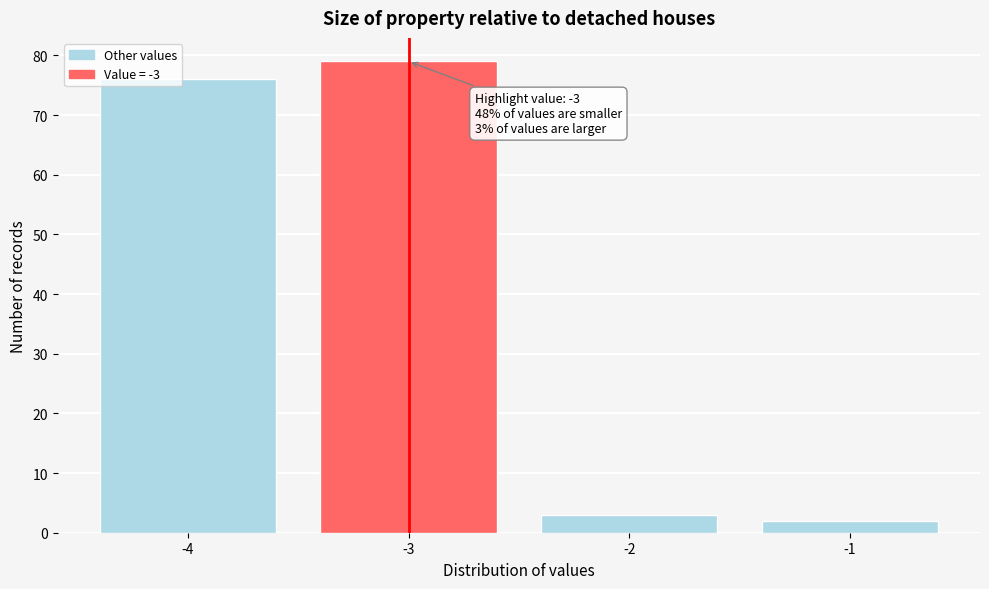

Reading right to left, transcribe all the data shown in this chart.

2	3	79	76